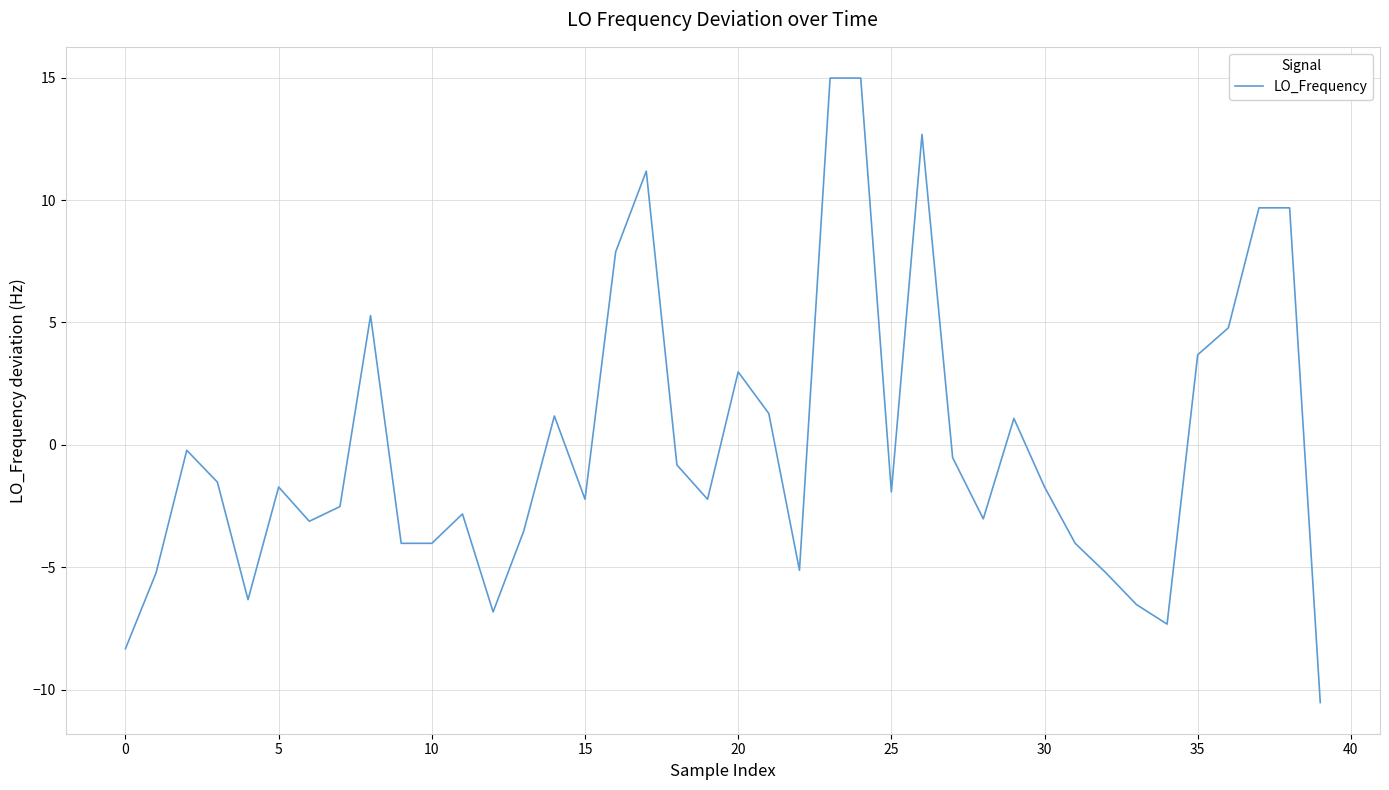

What is the greatest value displayed?

15.0